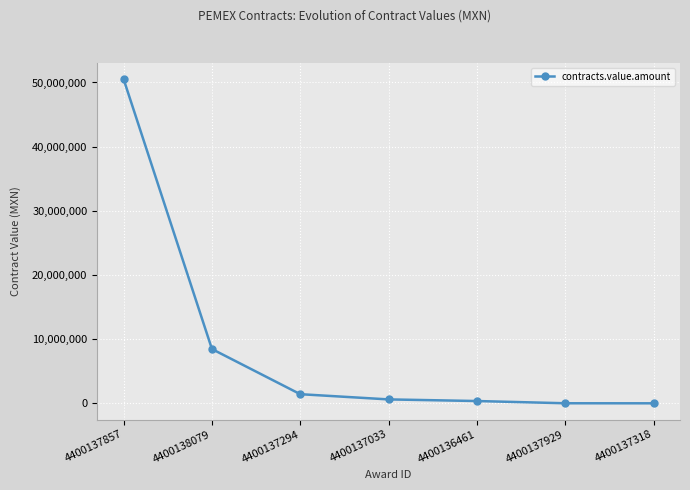

What is the value of the 1st point from the left?

50511767.0